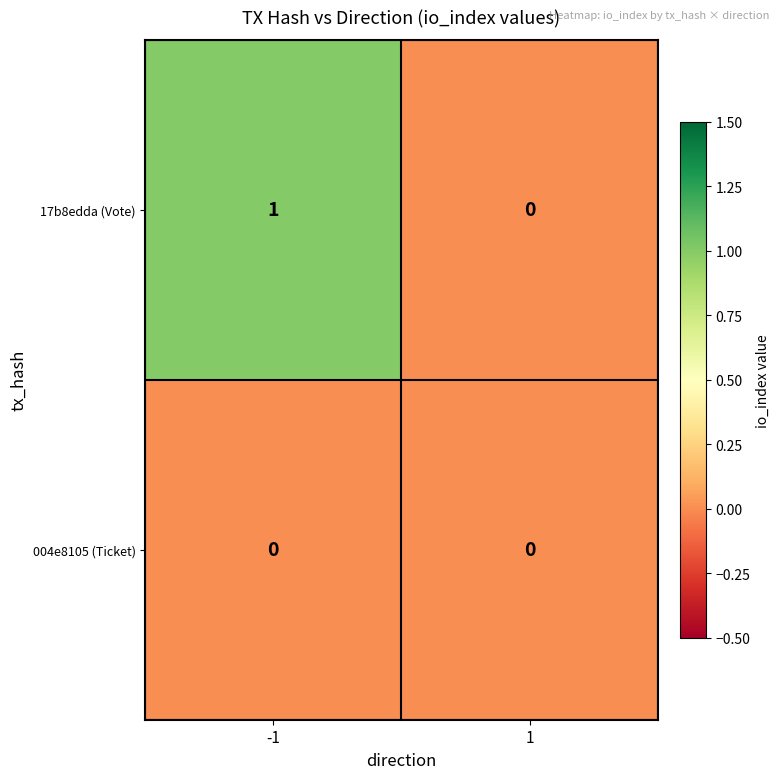

What is the maximum value shown in the chart?

1